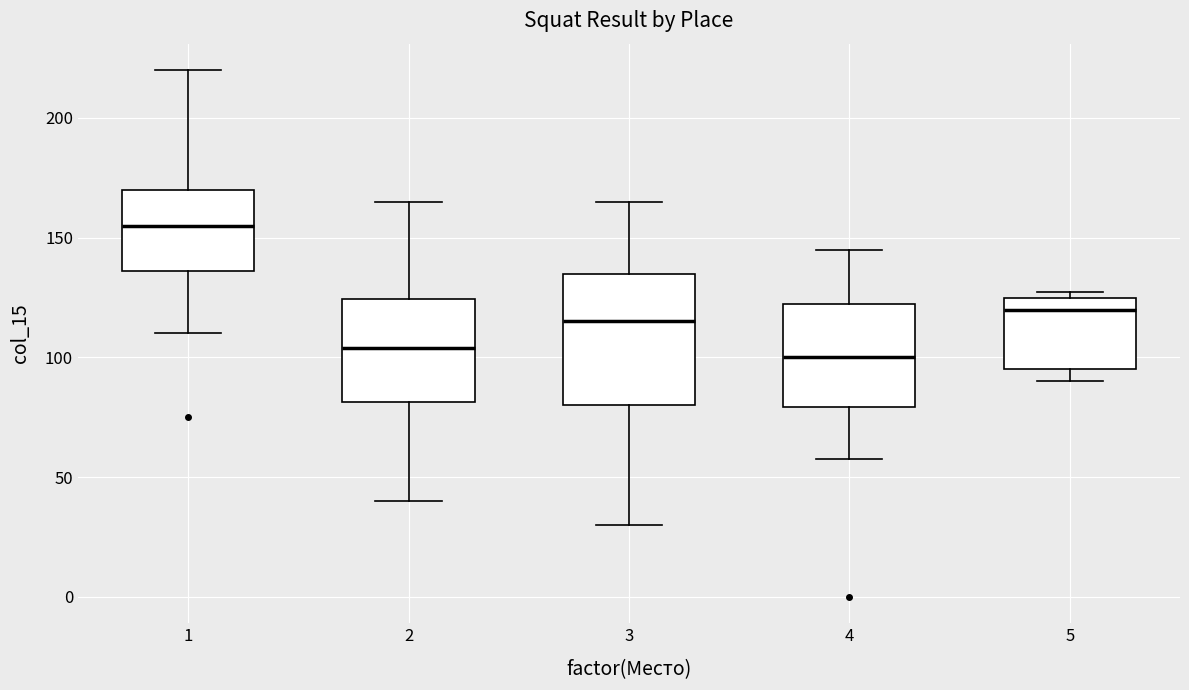

Reading left to right, transcribe this box plot: for each box, give where its median line is, the range the box spans, and where its two whiskers end, as read against the y-axis. The values are not printed on the chart, so give them approximately, as read against the axis.

1: median 155, box 135 to 170, whiskers 110 to 220
2: median 105, box 80 to 125, whiskers 40 to 165
3: median 115, box 80 to 135, whiskers 30 to 165
4: median 100, box 80 to 125, whiskers 60 to 145
5: median 120, box 95 to 125, whiskers 90 to 130